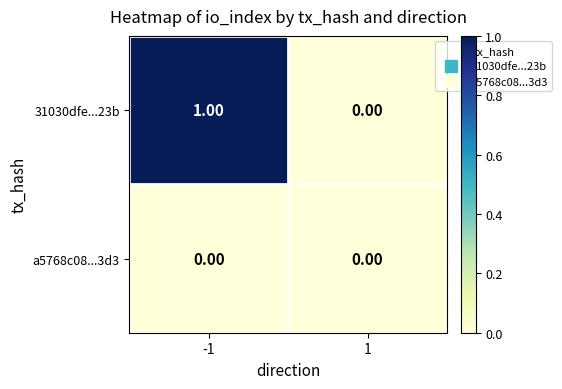

How many data points does each series have?

2